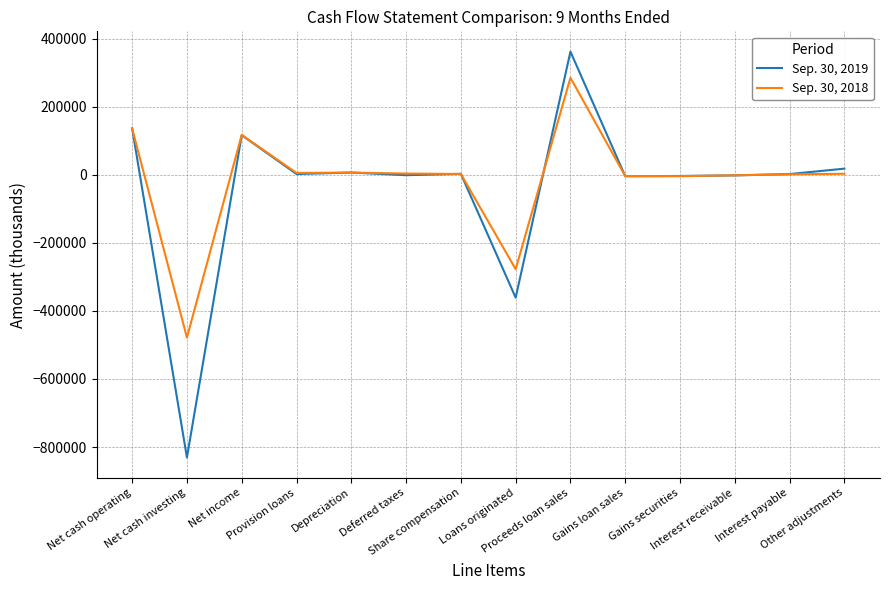

List the series in order of their peak value, highest first.

Sep. 30, 2019, Sep. 30, 2018